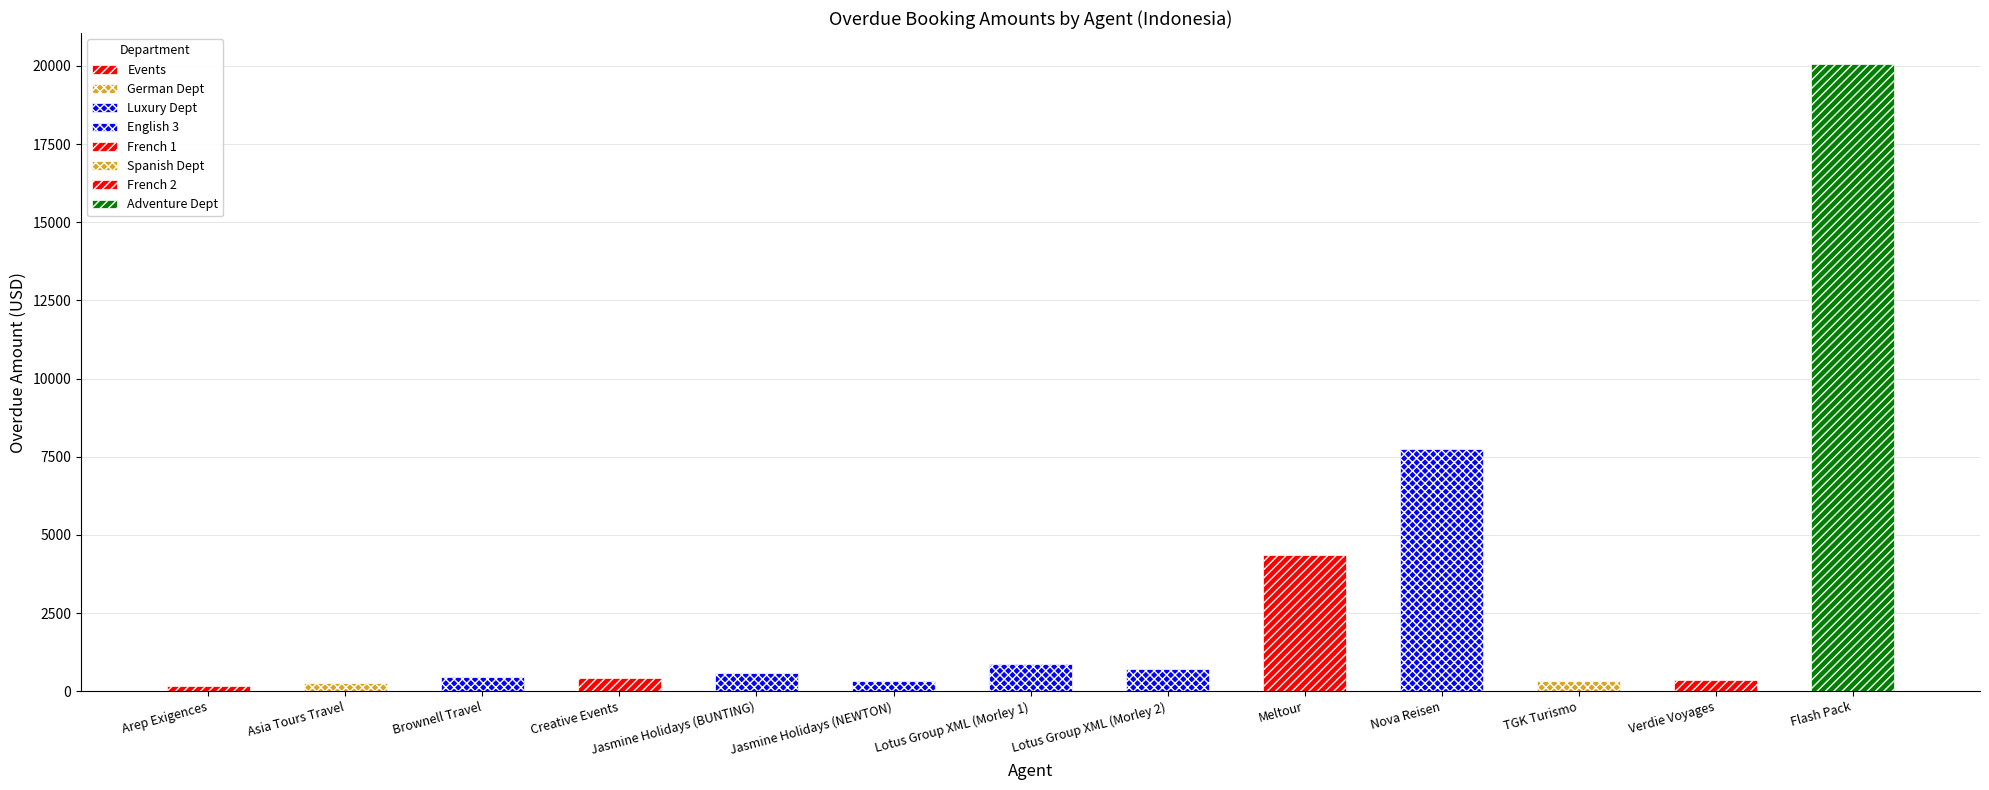

Reading left to right, what are all the values shown in this chart?

Arep Exigences=151.0	Asia Tours Travel=255.0	Brownell Travel=454.0	Creative Events=415.0	Jasmine Holidays (BUNTING)=572.0	Jasmine Holidays (NEWTON)=314.0	Lotus Group XML (Morley 1)=873.6	Lotus Group XML (Morley 2)=715.7	Meltour=4361.0	Nova Reisen=7748.0	TGK Turismo=333.0	Verdie Voyages=373.0	Flash Pack=20052.0